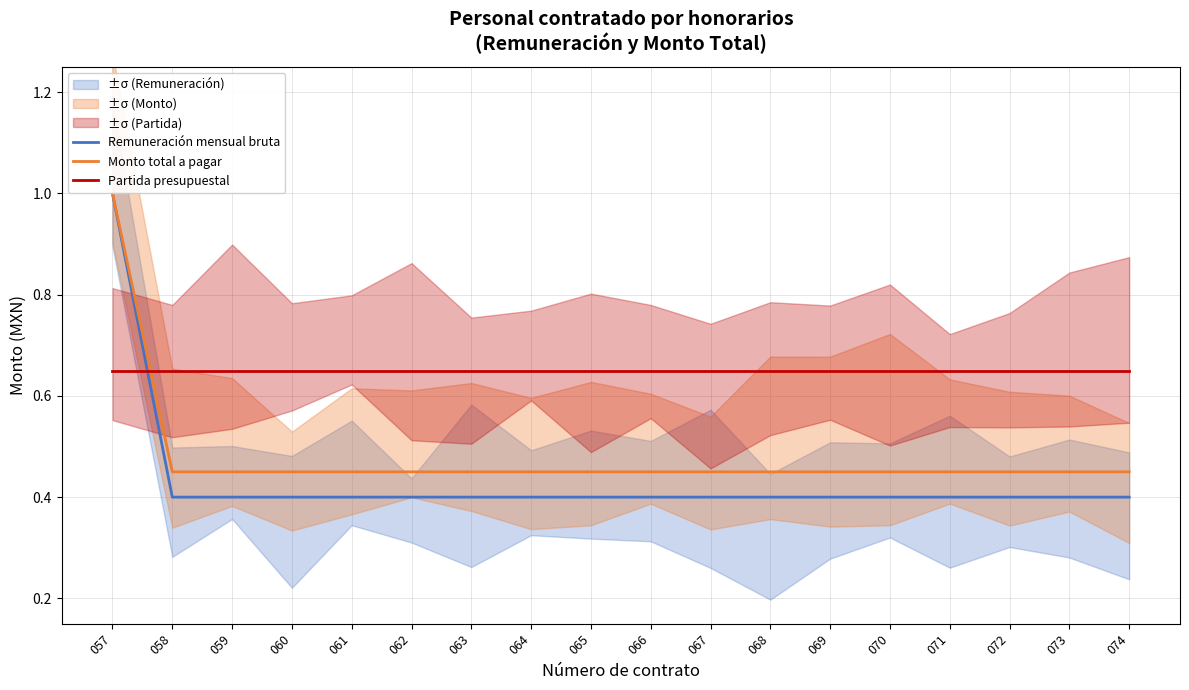

Reading left to right, what are all the values shown in this chart?

Remuneración mensual bruta: 1.0	0.4	0.4	0.4	0.4	0.4	0.4	0.4	0.4	0.4	0.4	0.4	0.4	0.4	0.4	0.4	0.4	0.4
Monto total a pagar: 1.0	0.5	0.5	0.5	0.5	0.5	0.5	0.5	0.5	0.5	0.5	0.5	0.5	0.5	0.5	0.5	0.5	0.5
Partida presupuestal: 0.7	0.7	0.7	0.7	0.7	0.7	0.7	0.7	0.7	0.7	0.7	0.7	0.7	0.7	0.7	0.7	0.7	0.7